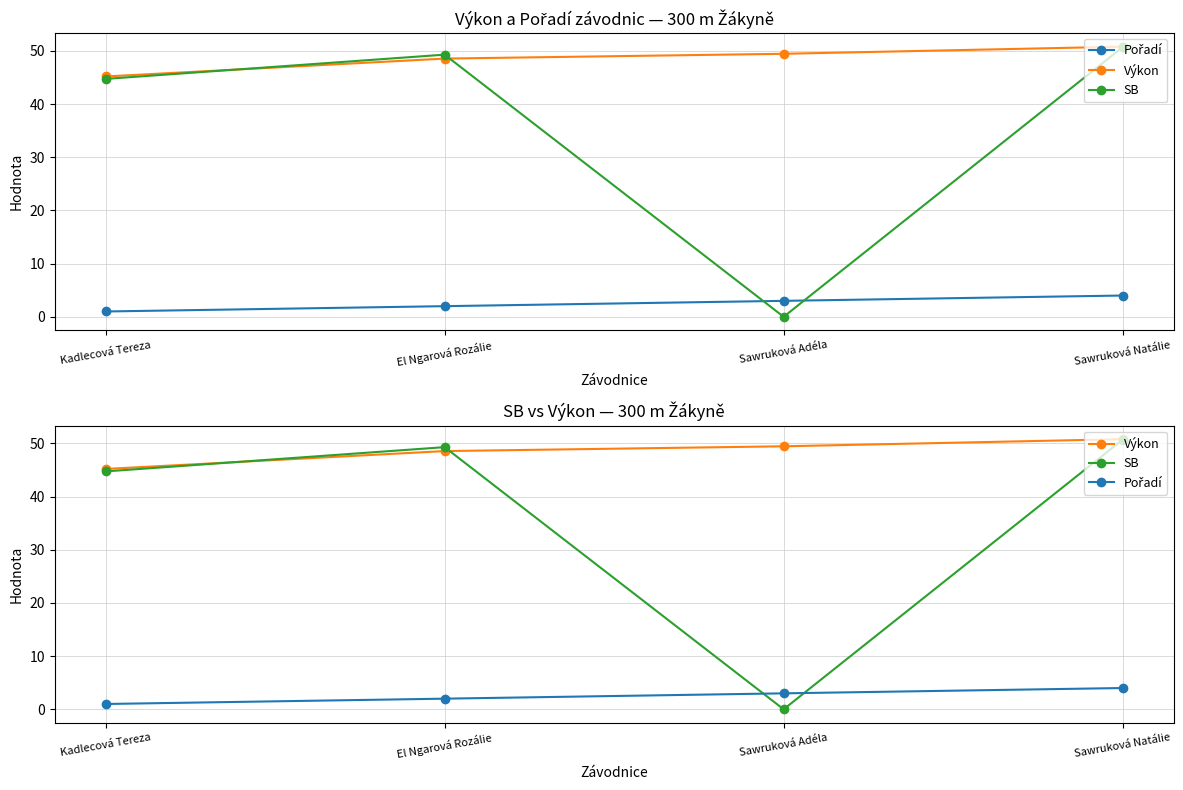

Reading left to right, transcribe all the data shown in this chart.

Pořadí: 1.0	2.0	3.0	4.0
Výkon: 45.2	48.5	49.4	50.8
SB: 44.7	49.3	0.0	50.7